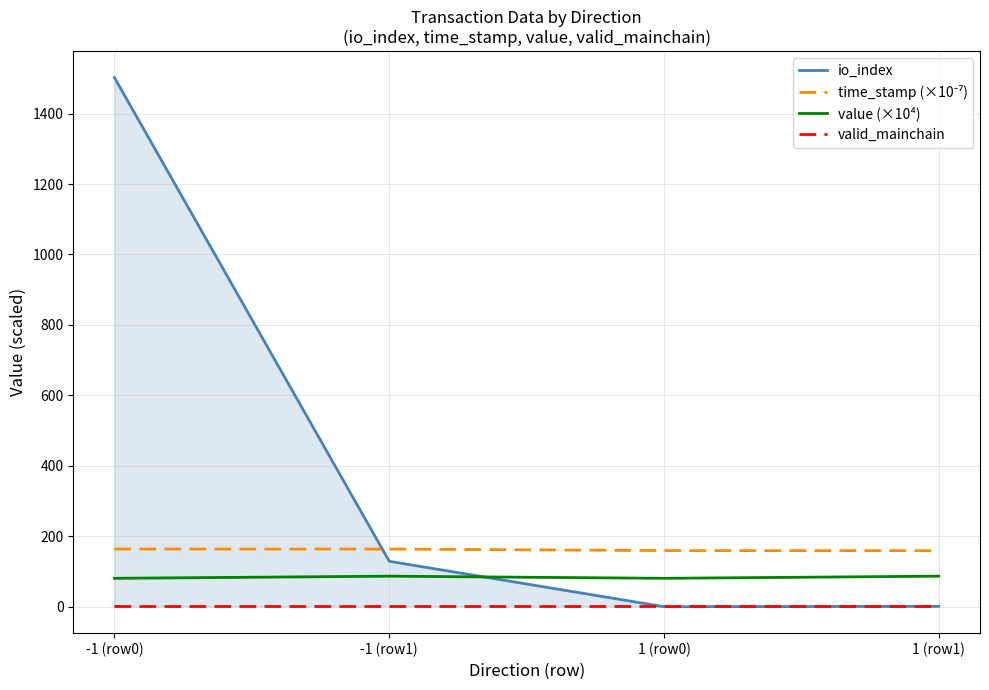

The io_index series shows 0.0 at 1 (row0). True or false?

True